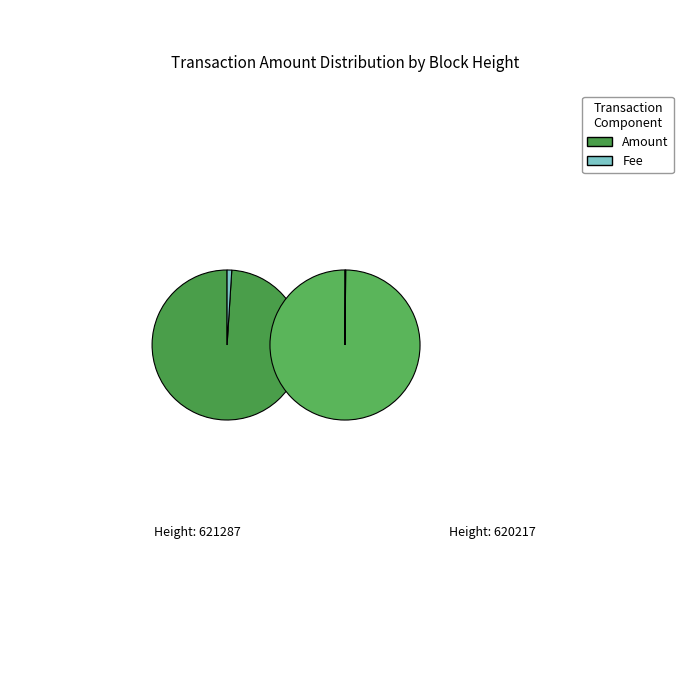

The 621287 slice represents 78% of the pie. True or false?

False